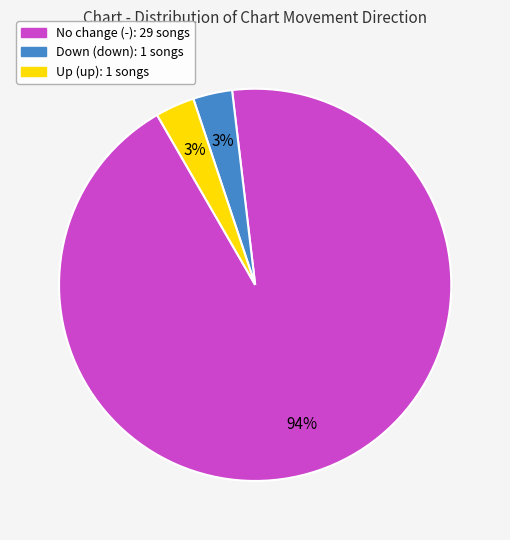

To the nearest percent, what is the average slice percentage?

33%